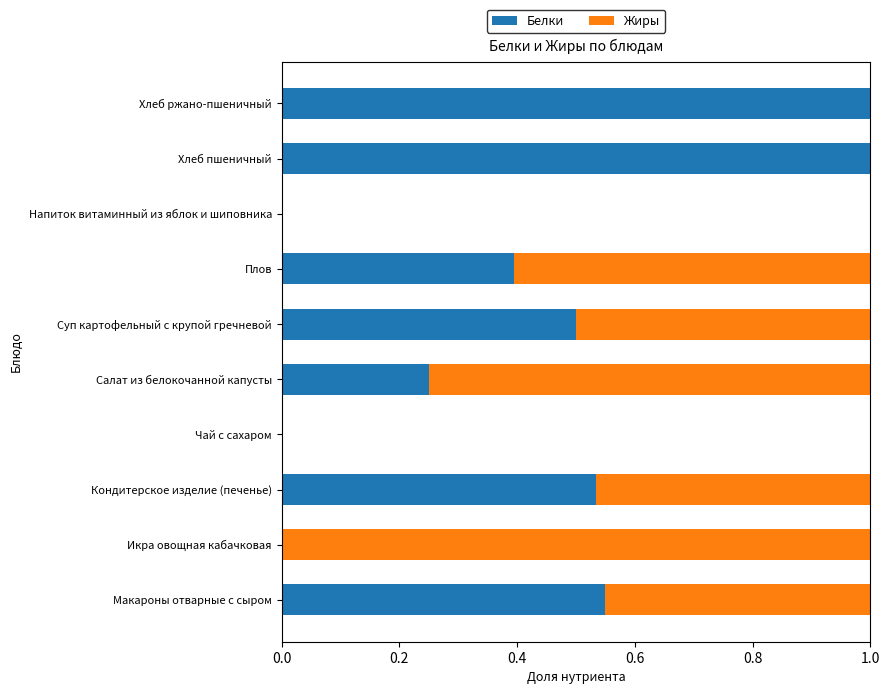

The Белки series shows 0.3 at Хлеб ржано-пшеничный. True or false?

False